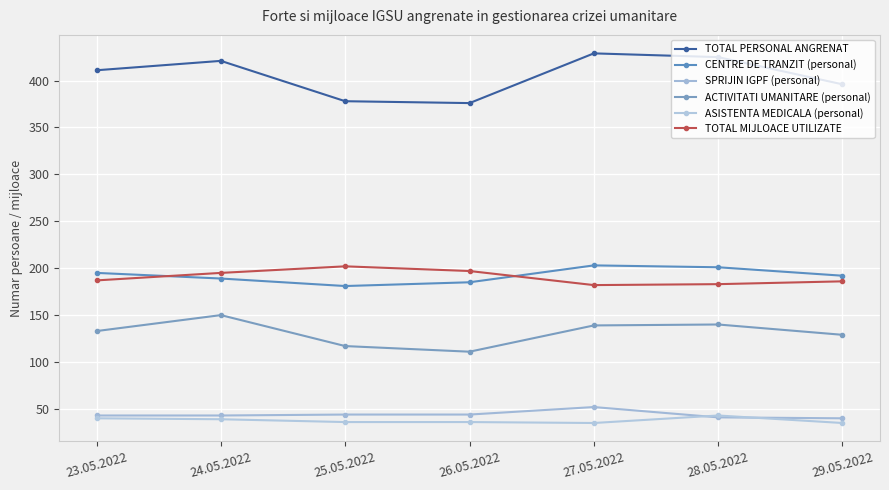

Reading left to right, what are all the values shown in this chart?

TOTAL PERSONAL ANGRENAT: 411	421	378	376	429	425	396
CENTRE DE TRANZIT (personal): 195	189	181	185	203	201	192
SPRIJIN IGPF (personal): 43	43	44	44	52	41	40
ACTIVITATI UMANITARE (personal): 133	150	117	111	139	140	129
ASISTENTA MEDICALA (personal): 40	39	36	36	35	43	35
TOTAL MIJLOACE UTILIZATE: 187	195	202	197	182	183	186